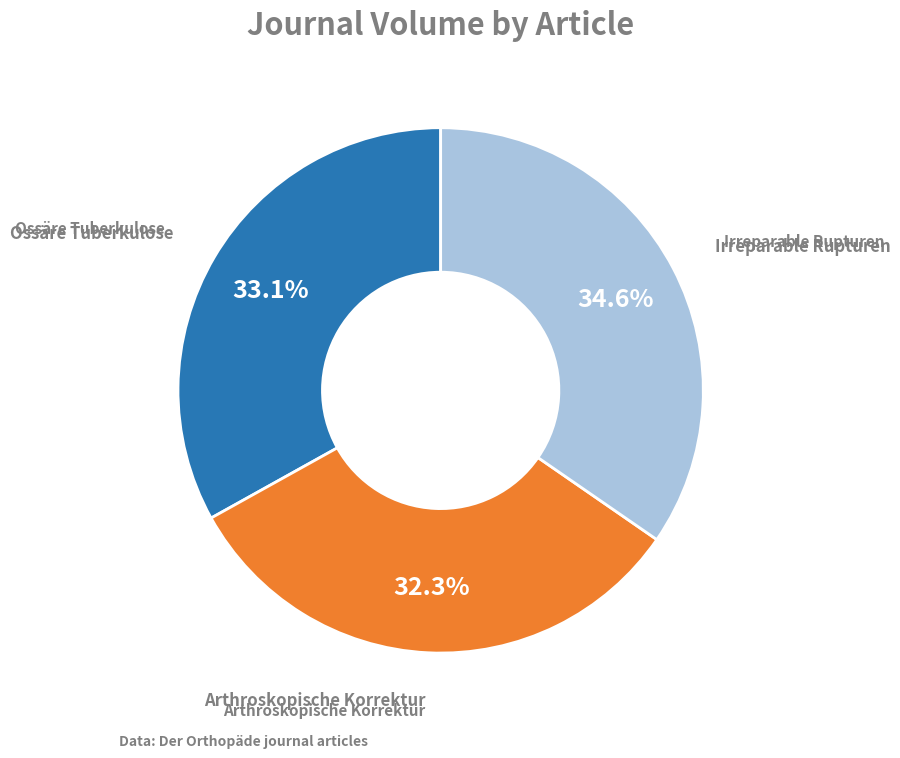

Does any single category account for the majority?

No